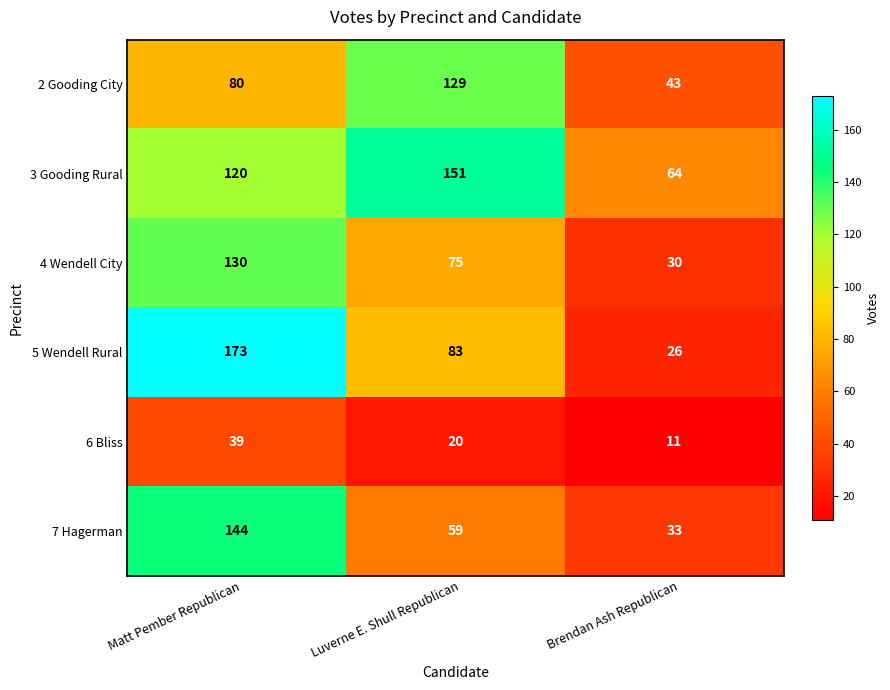

How many data points does each series have?

3